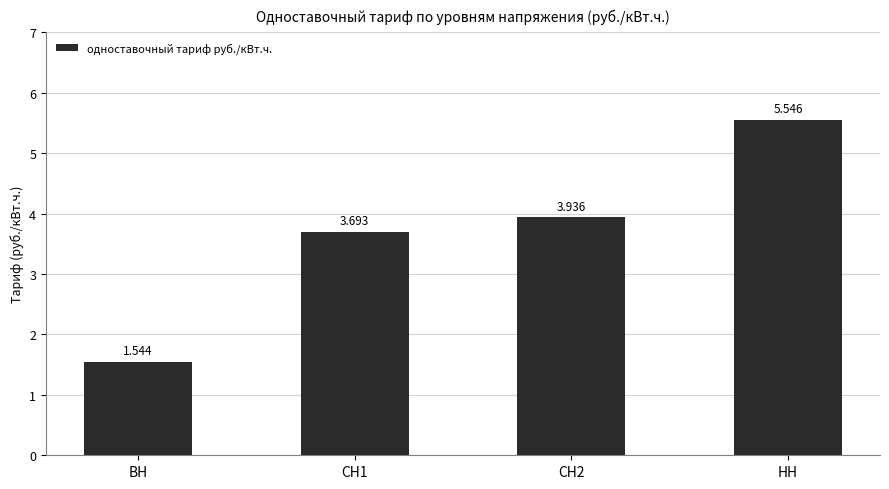

What is the label of the 1st bar from the left?

ВН